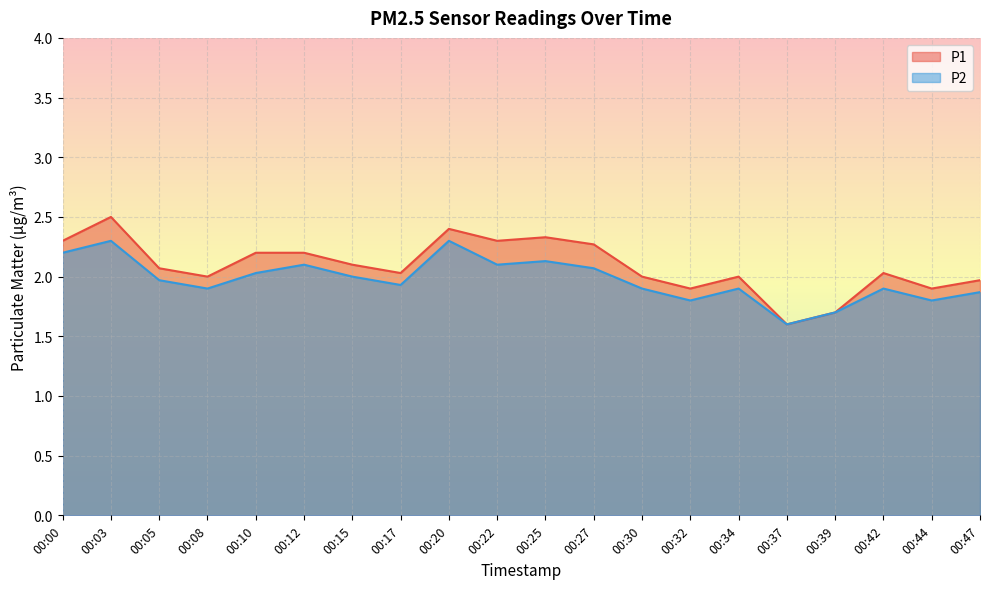

True or false: P1 has a value of 2.4 at 00:20.

True